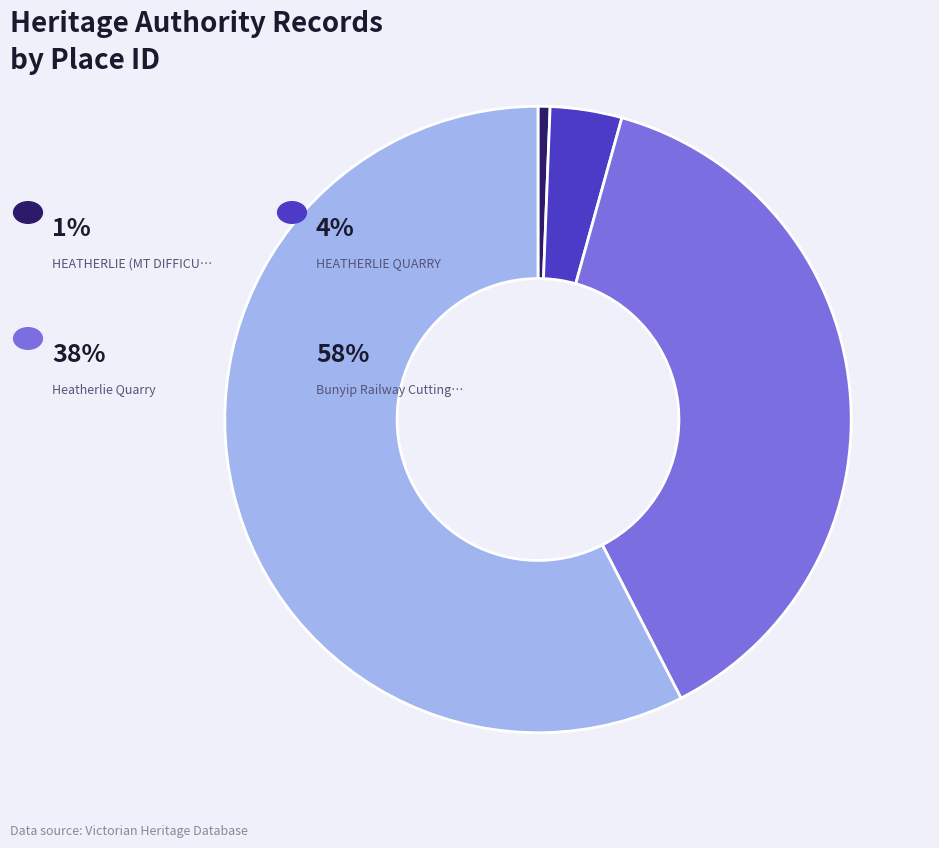

Is there any slice that represents more than half of the pie?

Yes